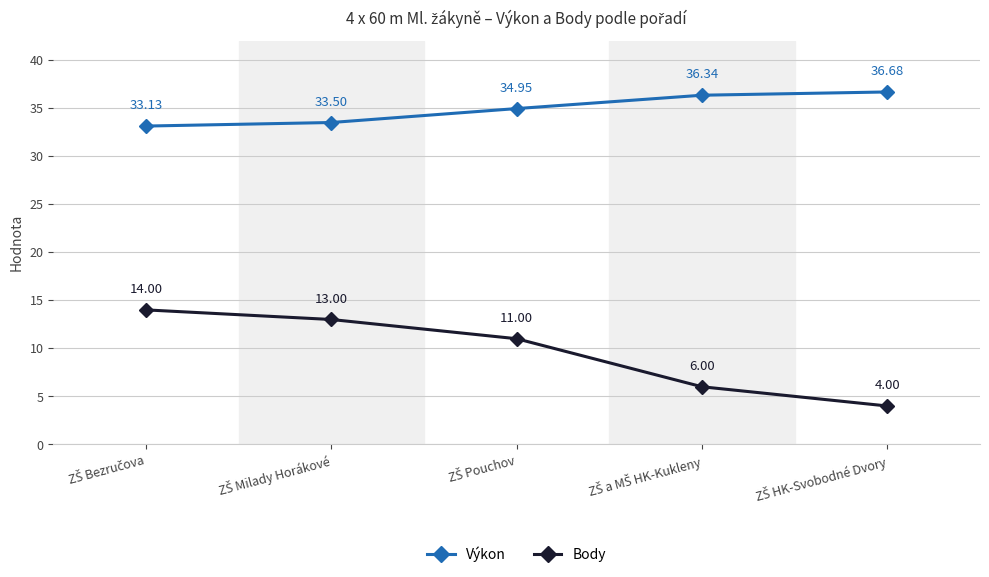

List the series in order of their overall mean, highest first.

Výkon, Body